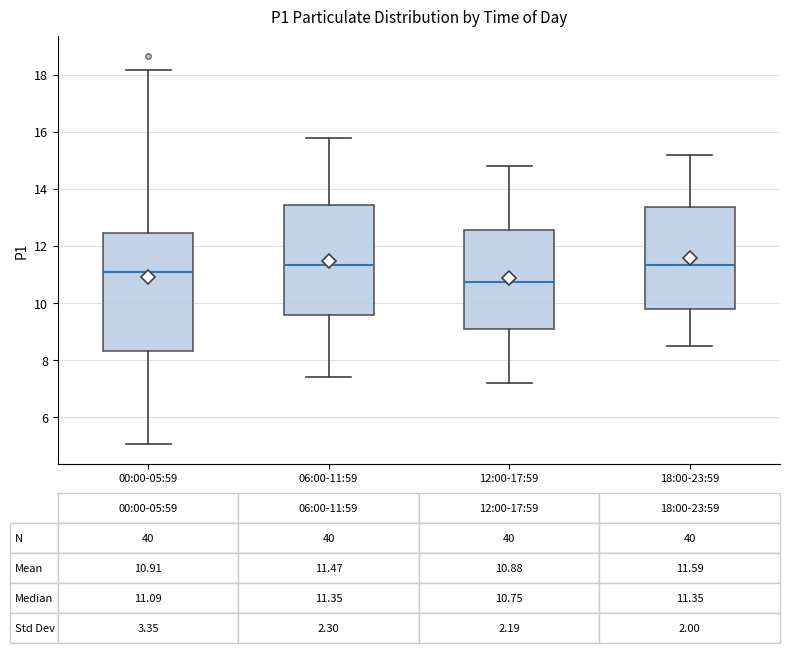

Which box's median line is the lowest?

12:00-17:59